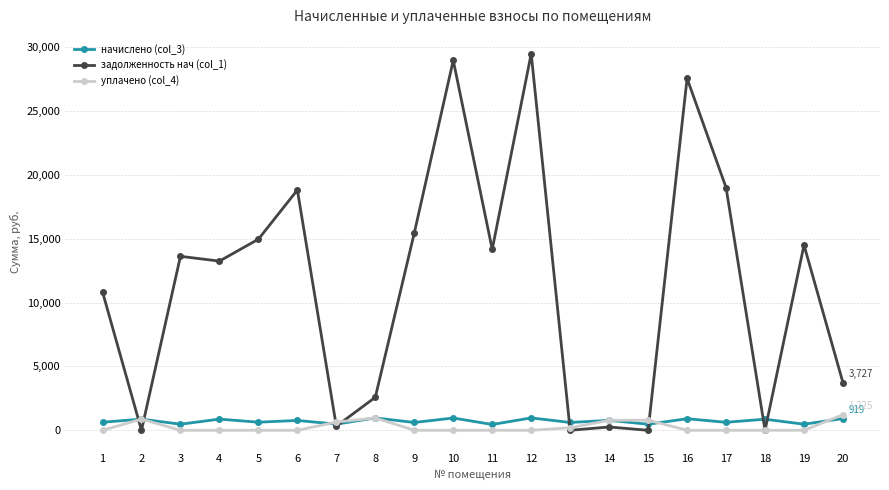

What is the difference between the maximum and minimum values in the начислено (col_3) series?

515.2